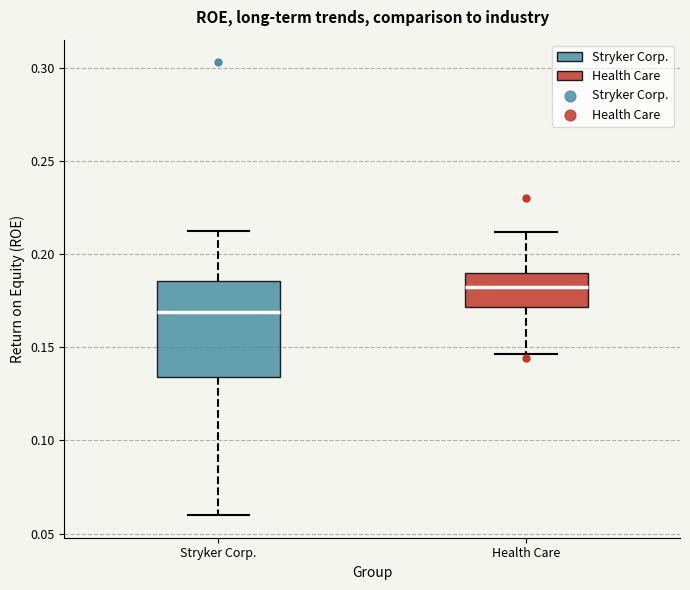

Which box is the tallest, from its lower edge to its upper edge?

Stryker Corp.